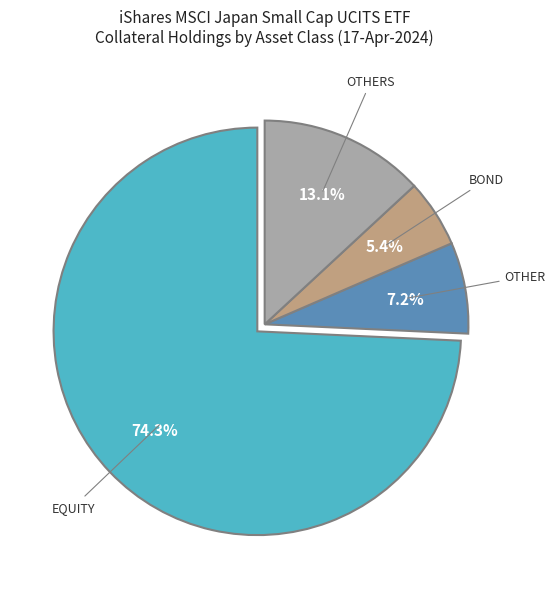

Is there a majority slice in this chart?

Yes